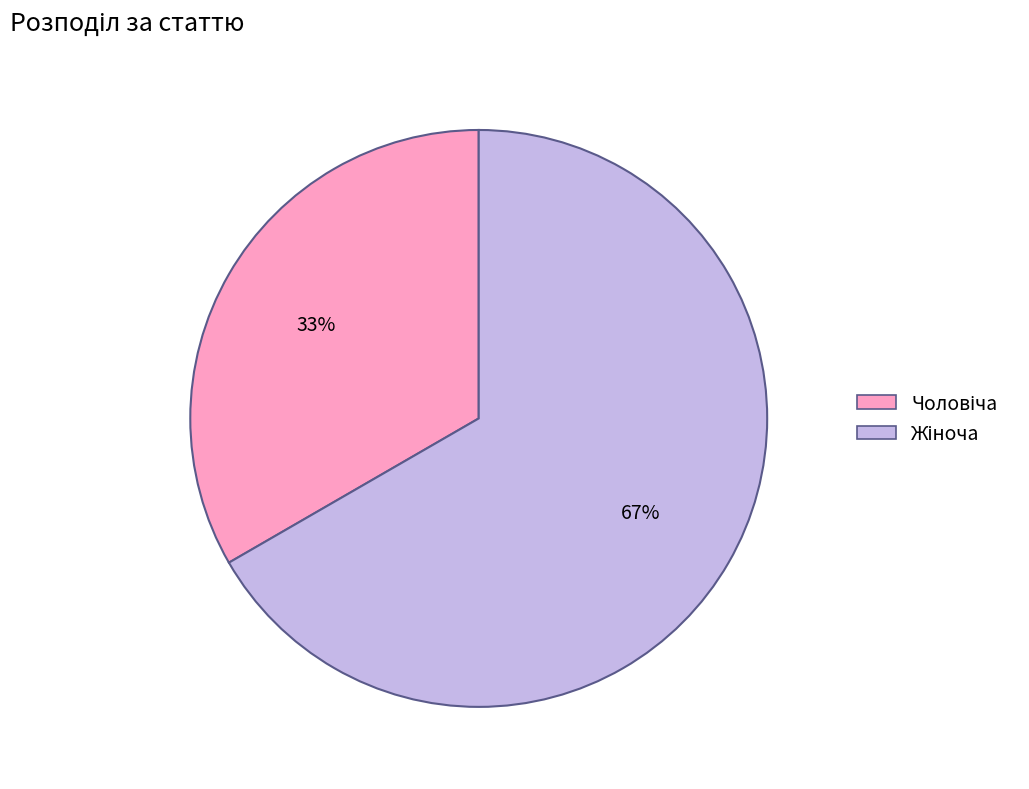

Does any single category account for the majority?

Yes